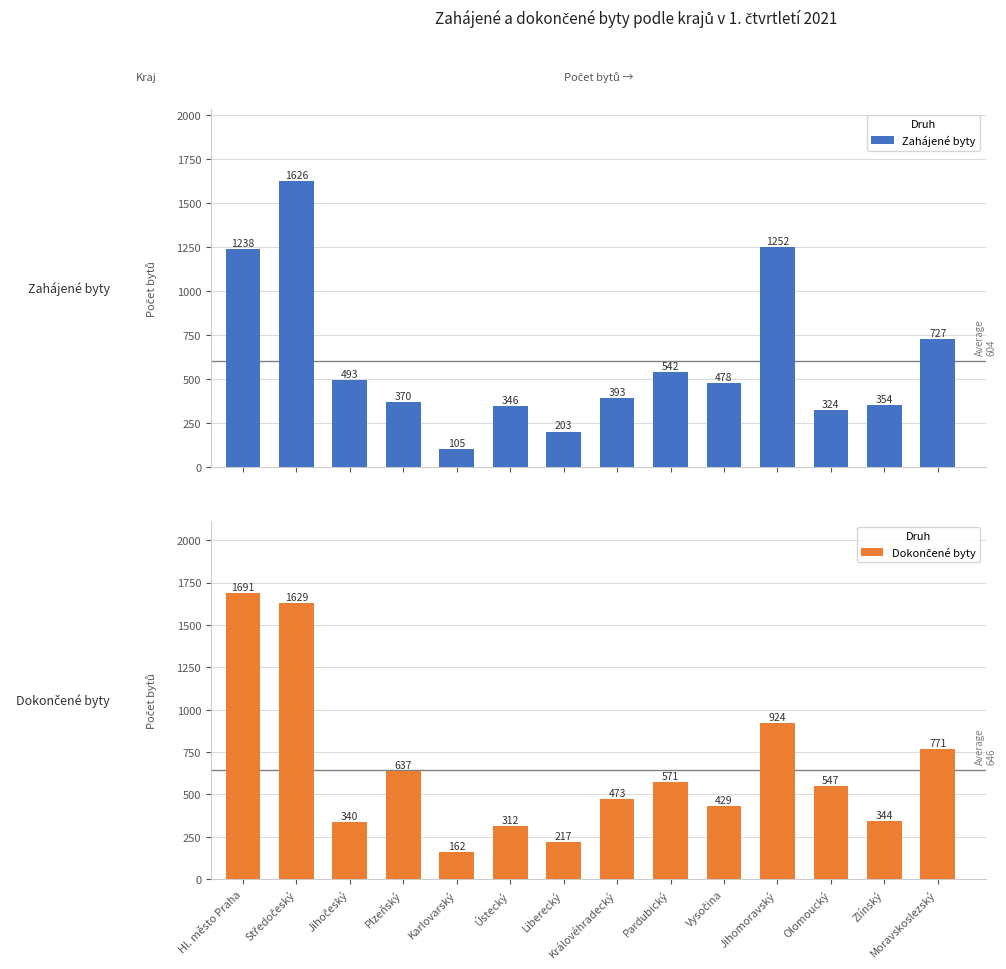

Between Hl. město Praha and Plzeňský, which series saw the biggest shift?

Dokončené byty